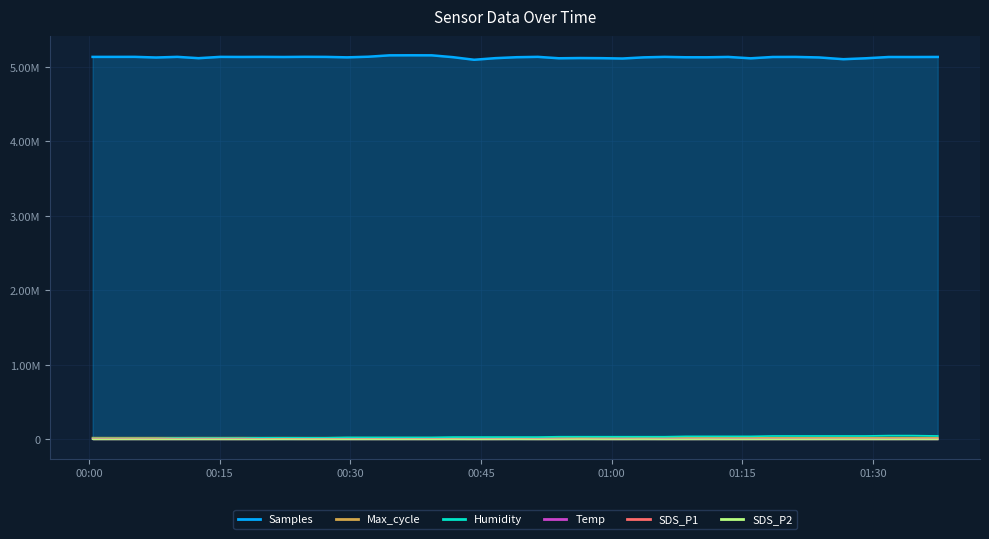

What is the average value of the Max_cycle series?

20173.5